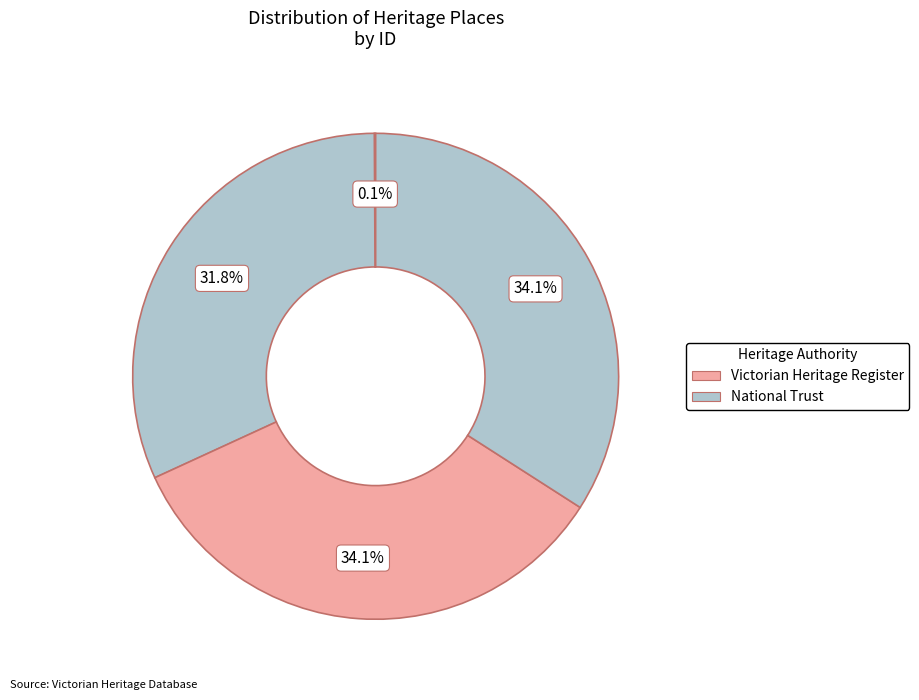

Count the number of slices in the pie.

4